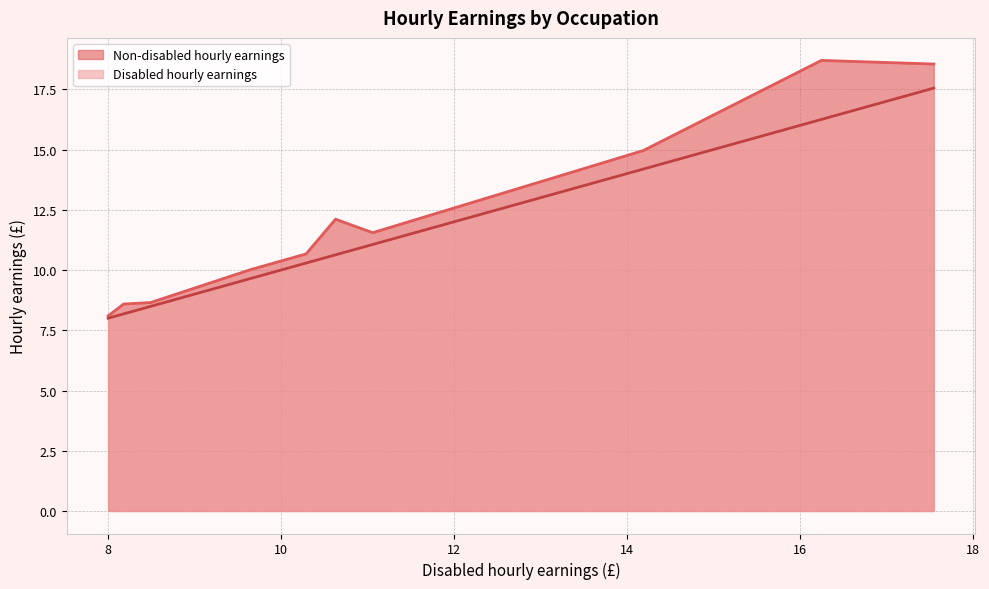

What is the lowest value of the Non-disabled hourly earnings series?

8.1